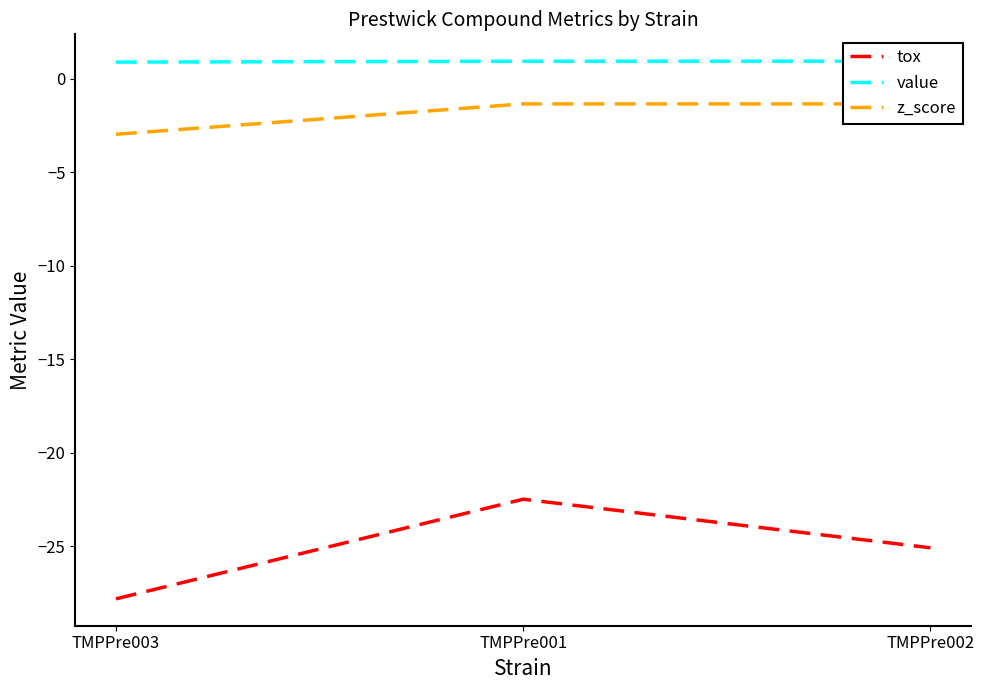

What is the average value of the tox series?

-25.1